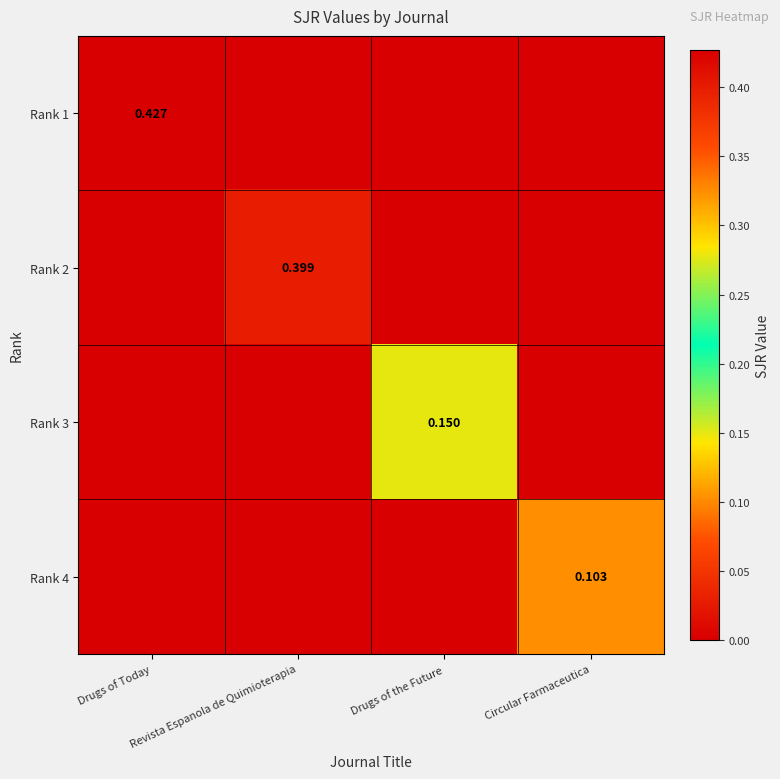

Which series has the widest spread of values?

Rank 1